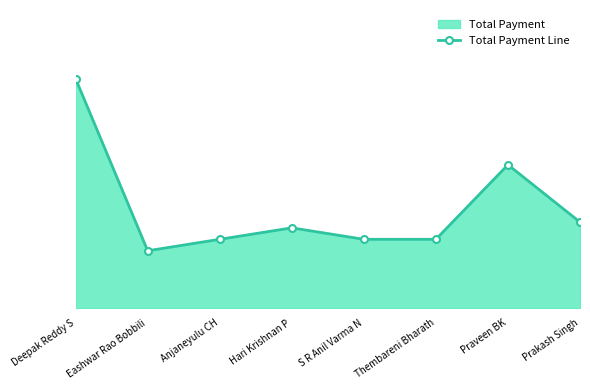

Where does the data first go above 1400?

Deepak Reddy S